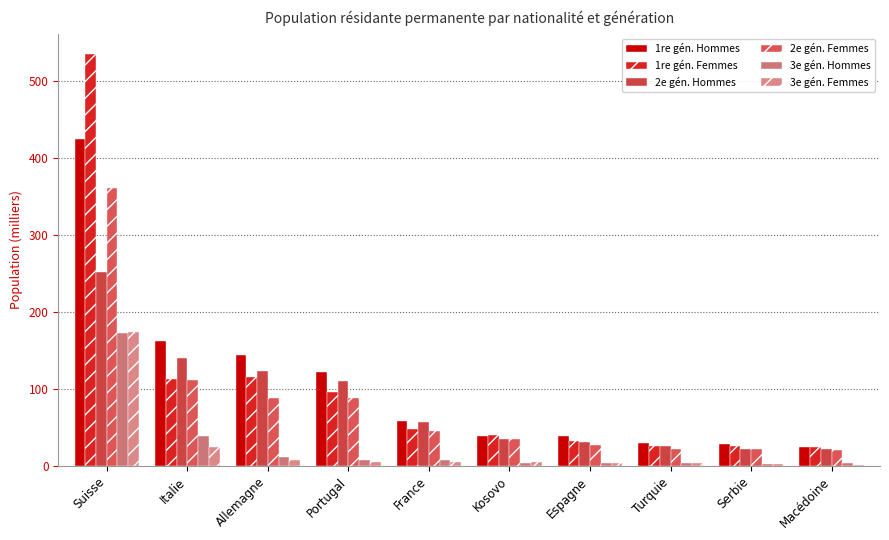

Reading left to right, extract all data points from this chart.

1re gén. Hommes: 424.1	162.1	144.1	122.0	58.6	39.5	39.1	29.9	28.8	24.3
1re gén. Femmes: 534.3	113.1	115.4	95.5	47.6	40.8	32.1	26.2	26.1	25.1
2e gén. Hommes: 251.1	139.7	122.7	110.4	56.9	35.1	30.9	25.4	21.4	21.6
2e gén. Femmes: 360.5	112.0	88.1	88.2	45.3	35.3	27.4	22.0	21.8	20.8
3e gén. Hommes: 173.0	39.4	11.6	8.3	8.2	4.4	4.3	3.4	2.9	3.4
3e gén. Femmes: 173.8	25.0	7.3	5.4	4.6	5.5	3.3	4.2	3.2	1.6